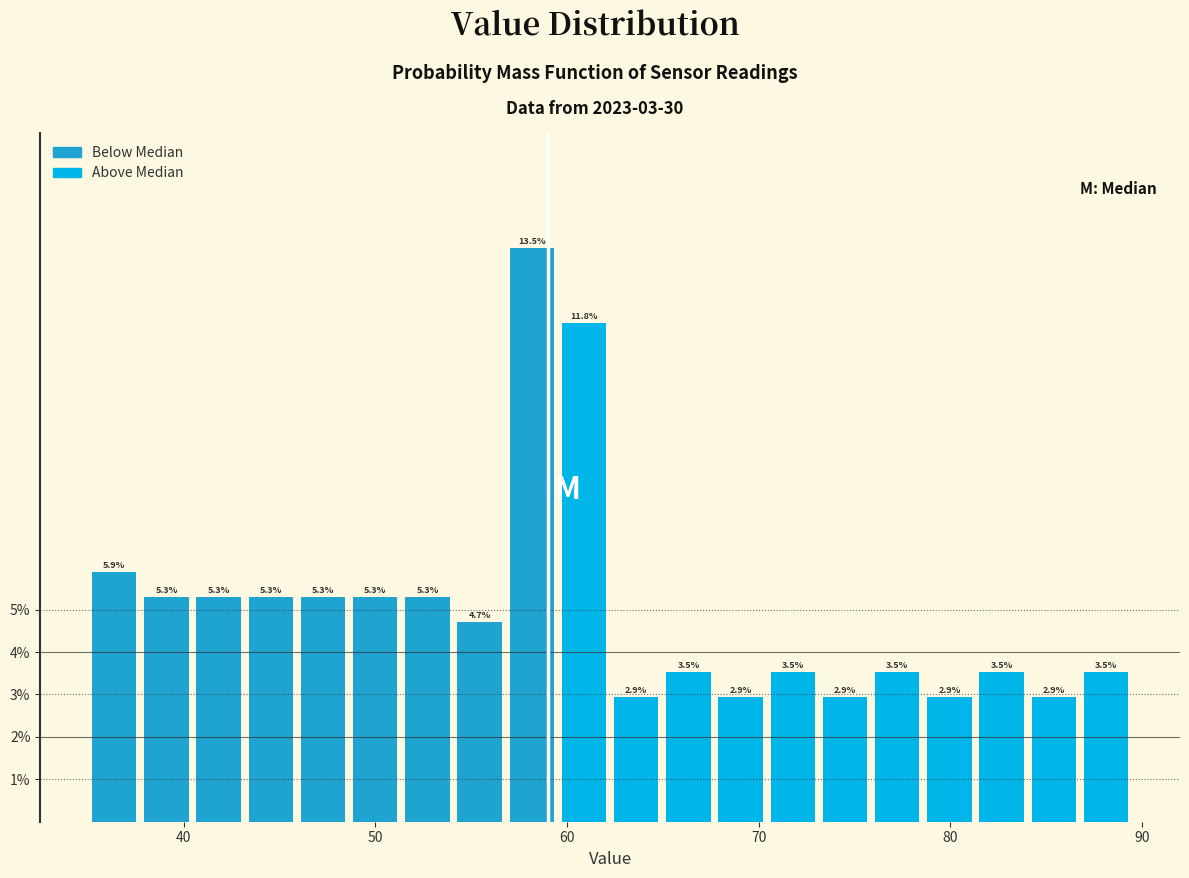

Around what value on the x-axis is the tallest bar? Give the approximate position of its centre, as read against the axis.

58